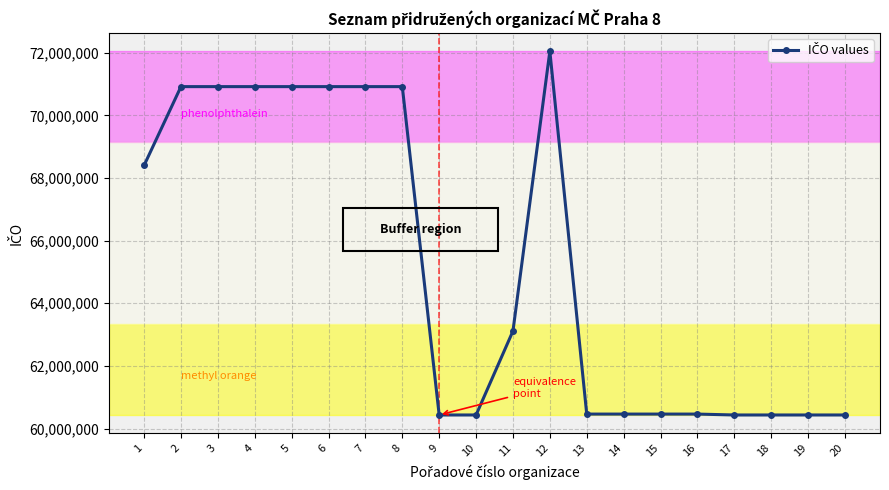

What value does the data have at 14?

60461837